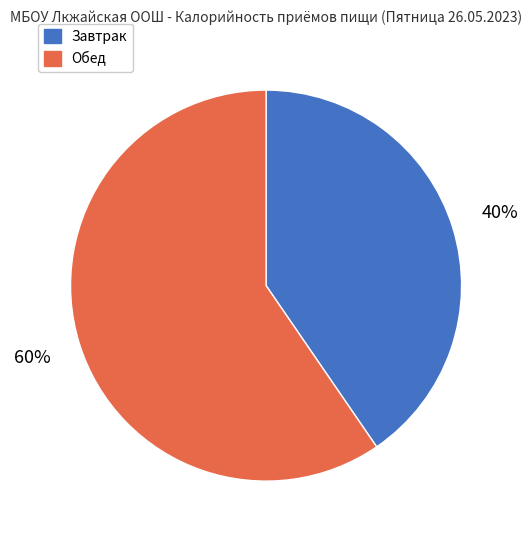

What is the ratio of the value at Завтрак to the value at Обед?

0.7